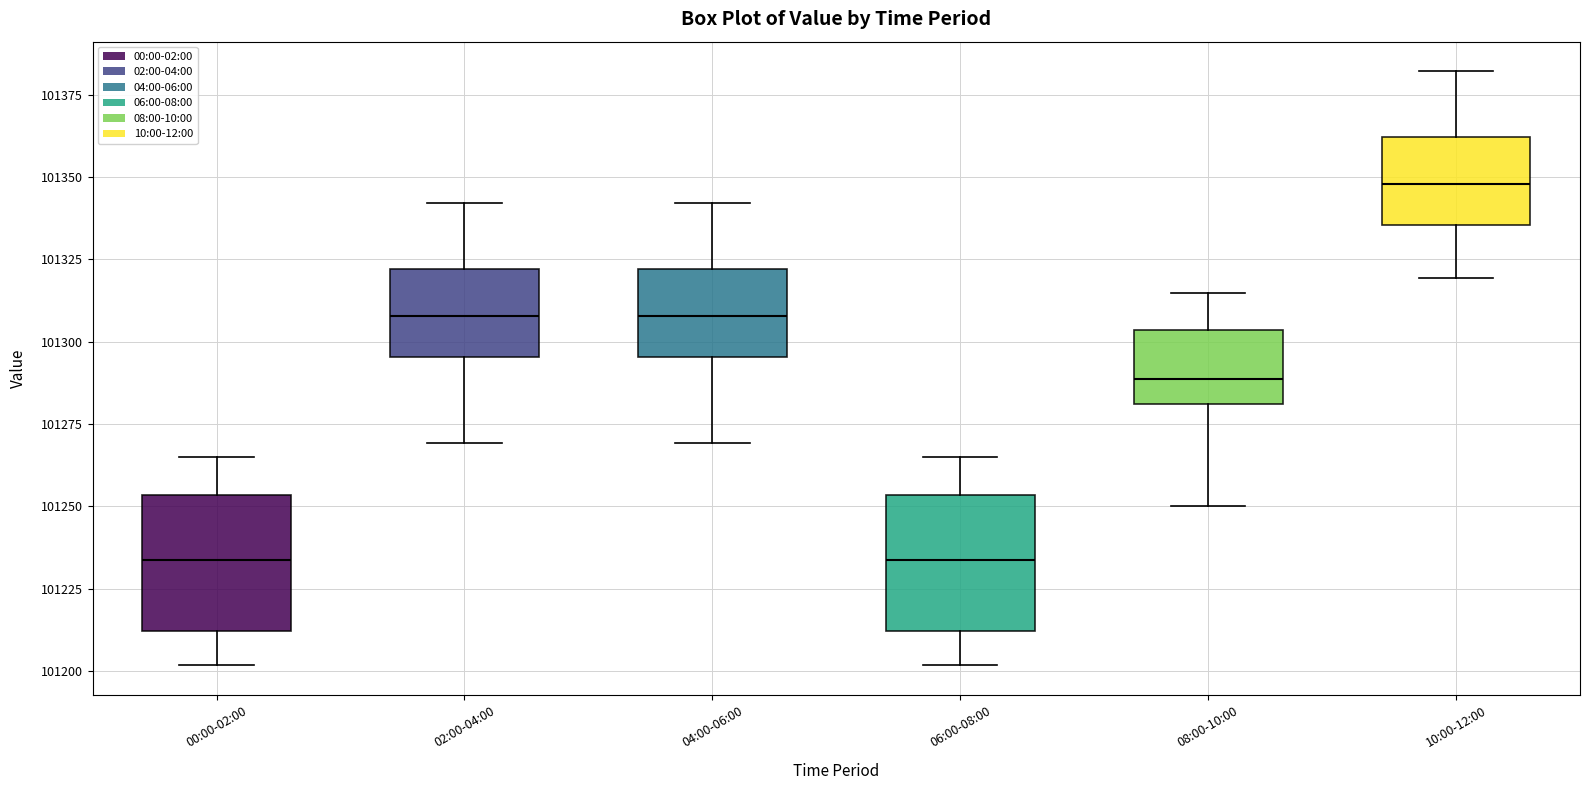

Reading left to right, transcribe this box plot: for each box, give where its median line is, the range the box spans, and where its two whiskers end, as read against the y-axis. The values are not printed on the chart, so give them approximately, as read against the axis.

00:00-02:00: median 101235, box 101210 to 101255, whiskers 101200 to 101265
02:00-04:00: median 101310, box 101295 to 101320, whiskers 101270 to 101340
04:00-06:00: median 101310, box 101295 to 101320, whiskers 101270 to 101340
06:00-08:00: median 101235, box 101210 to 101255, whiskers 101200 to 101265
08:00-10:00: median 101290, box 101280 to 101305, whiskers 101250 to 101315
10:00-12:00: median 101350, box 101335 to 101360, whiskers 101320 to 101380